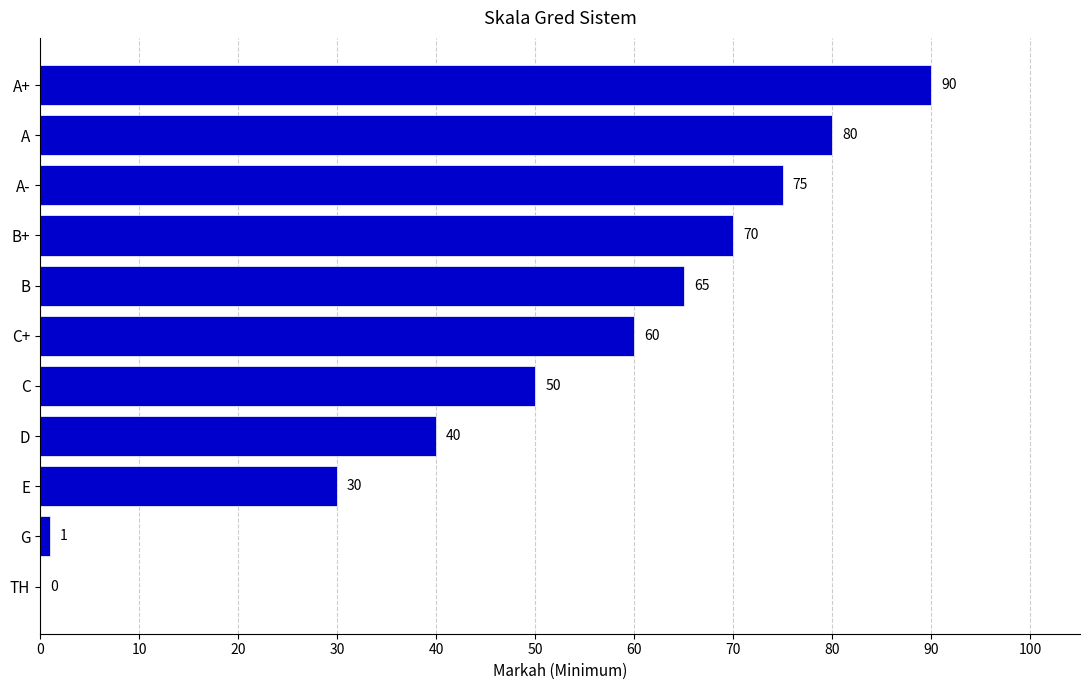

Is it true that the value at A is 80?

True